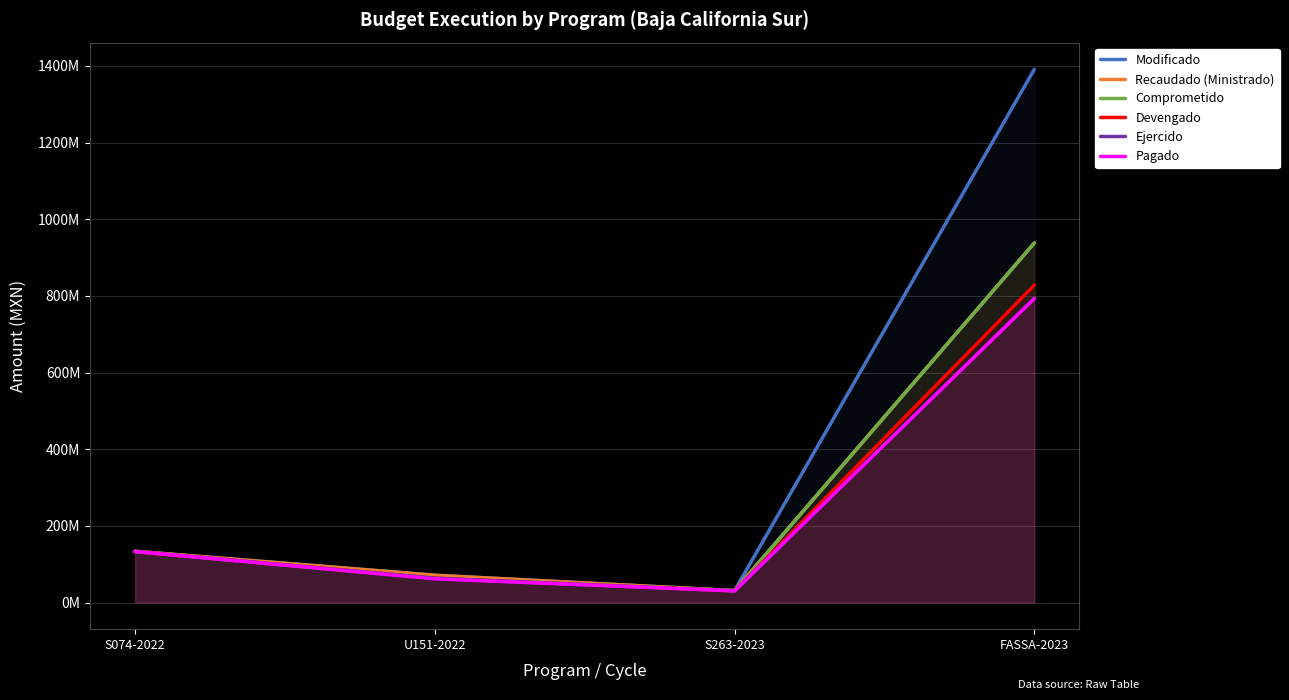

Rank the series at S263-2023 from highest to lowest value.

Modificado, Recaudado (Ministrado), Comprometido, Devengado, Ejercido, Pagado